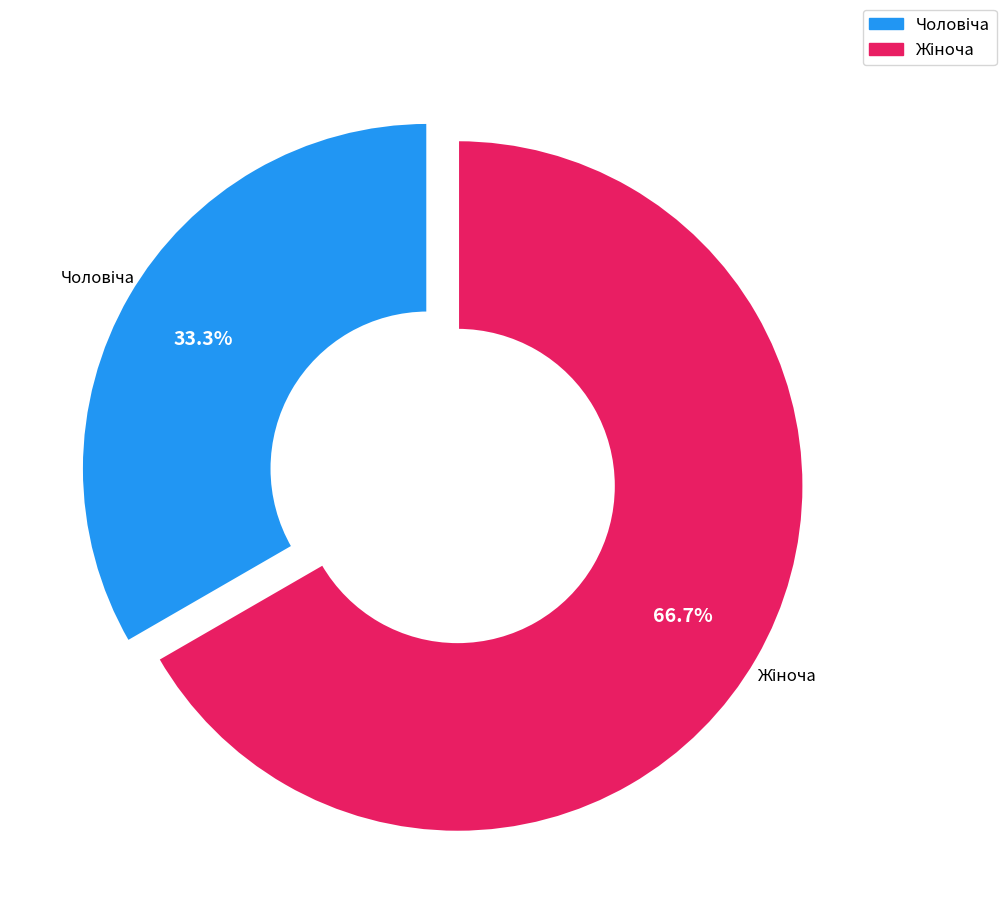

To the nearest percent, what is the average slice percentage?

50%